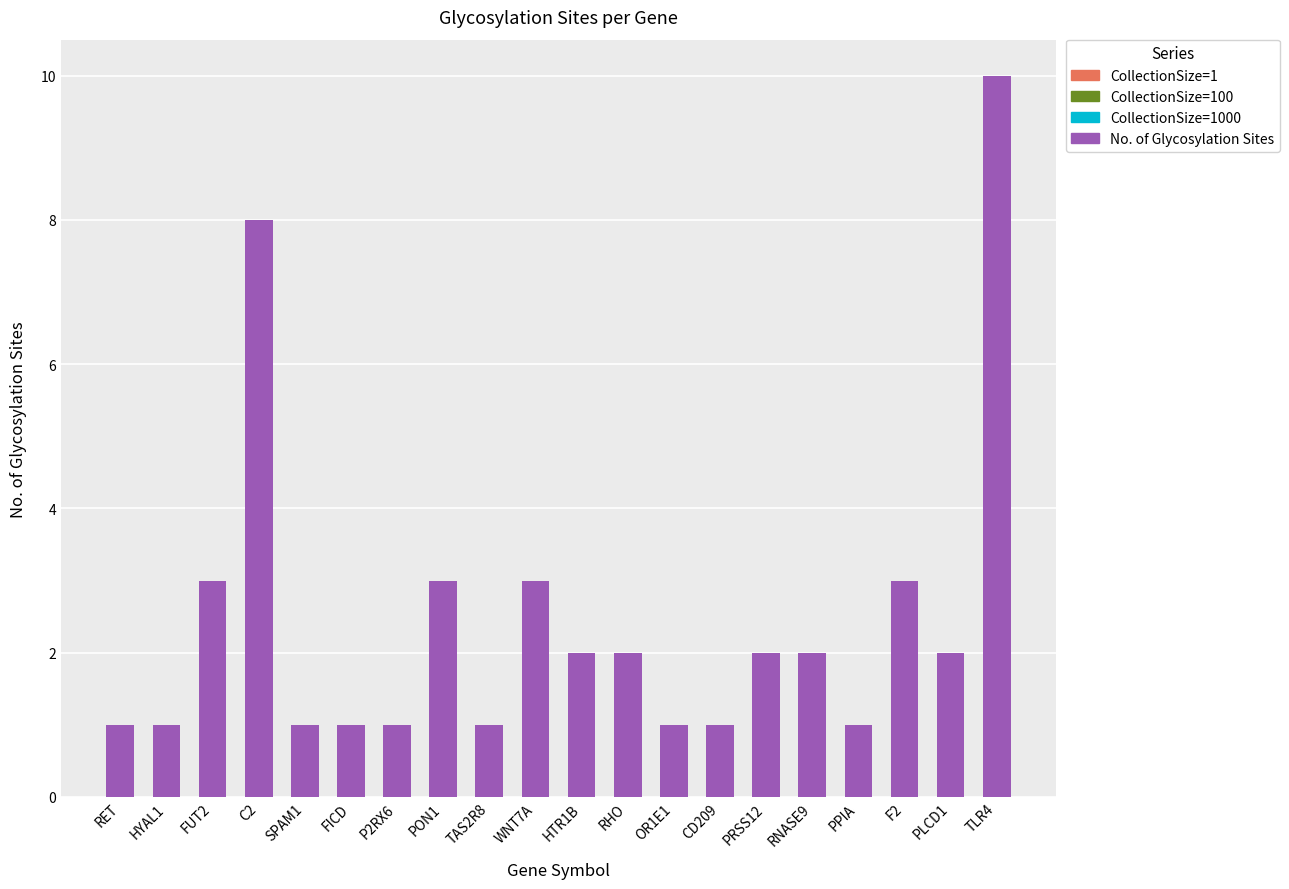

How many bars are there in total?

20